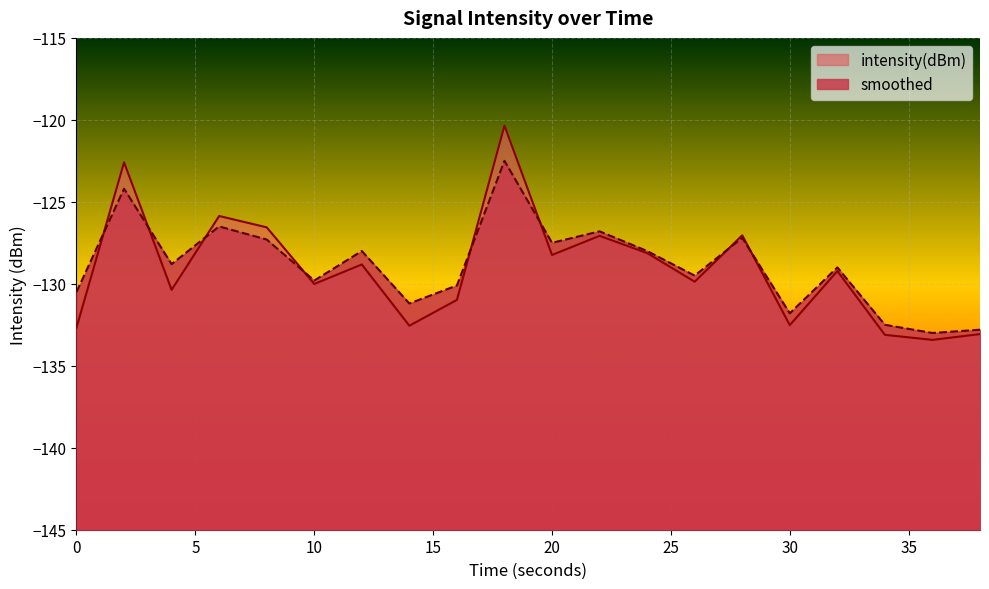

Is it true that intensity(dBm) equals -133.1 at 34?

True